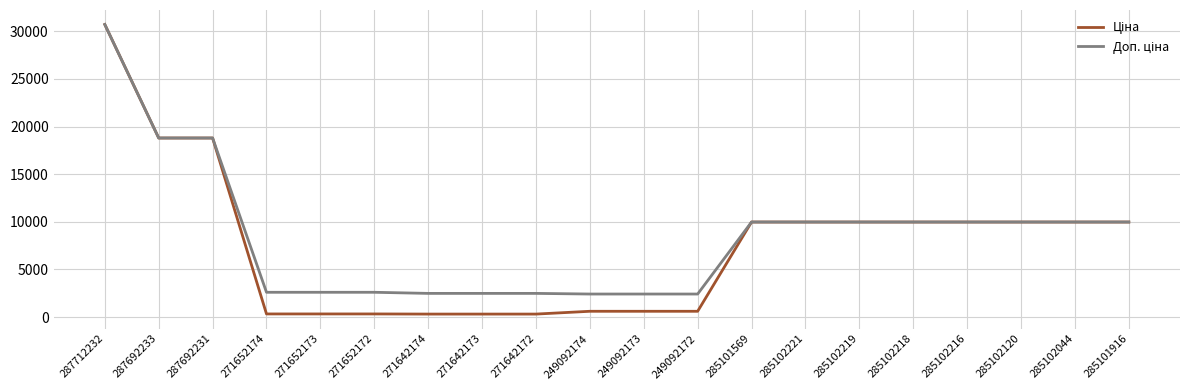

At which category is the sum across all series the highest?

287712232